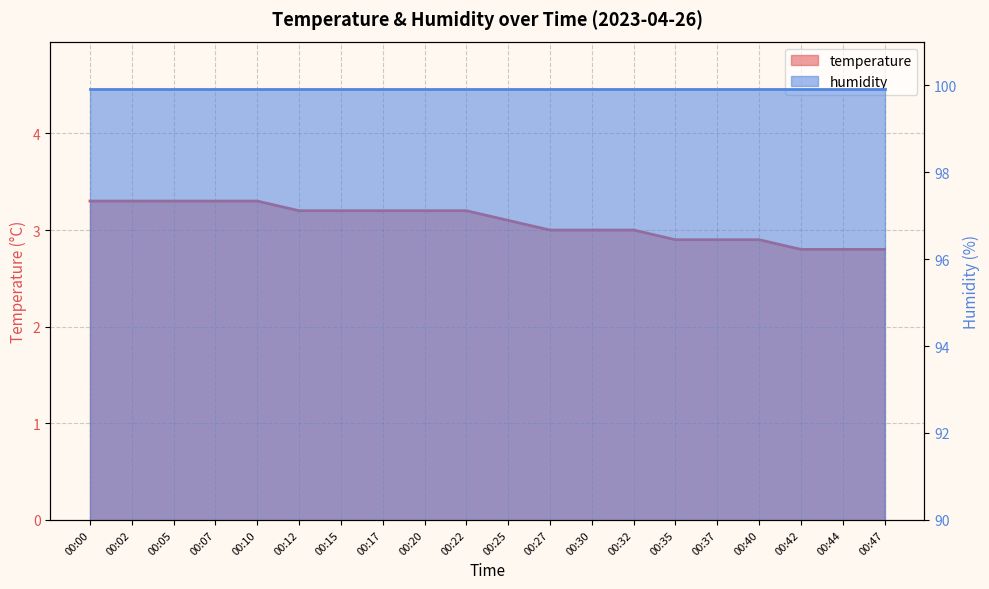

Reading left to right, list all the values displayed in this chart.

00:00=3.3	00:02=3.3	00:05=3.3	00:07=3.3	00:10=3.3	00:12=3.2	00:15=3.2	00:17=3.2	00:20=3.2	00:22=3.2	00:25=3.1	00:27=3.0	00:30=3.0	00:32=3.0	00:35=2.9	00:37=2.9	00:40=2.9	00:42=2.8	00:44=2.8	00:47=2.8